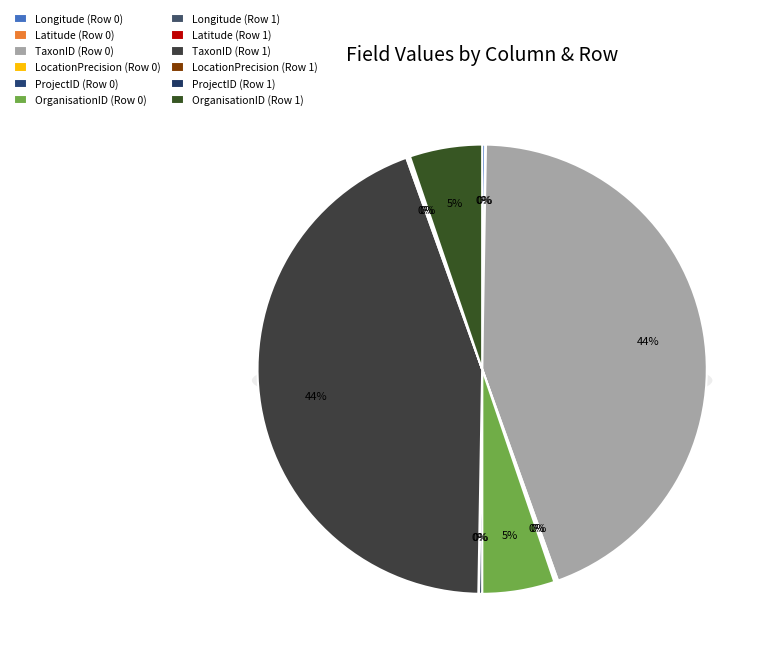

Which has a higher value, OrganisationID_0 or OrganisationID_1?

OrganisationID_0